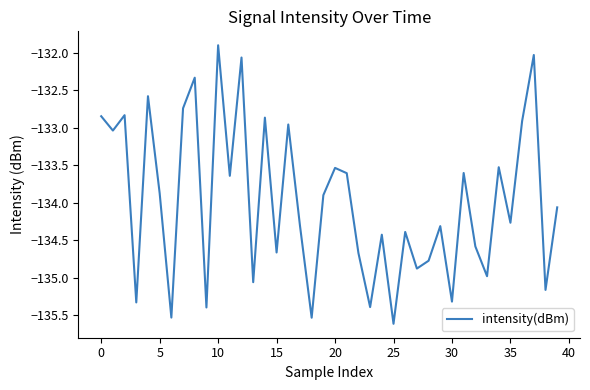

What is the greatest value displayed?

-131.9